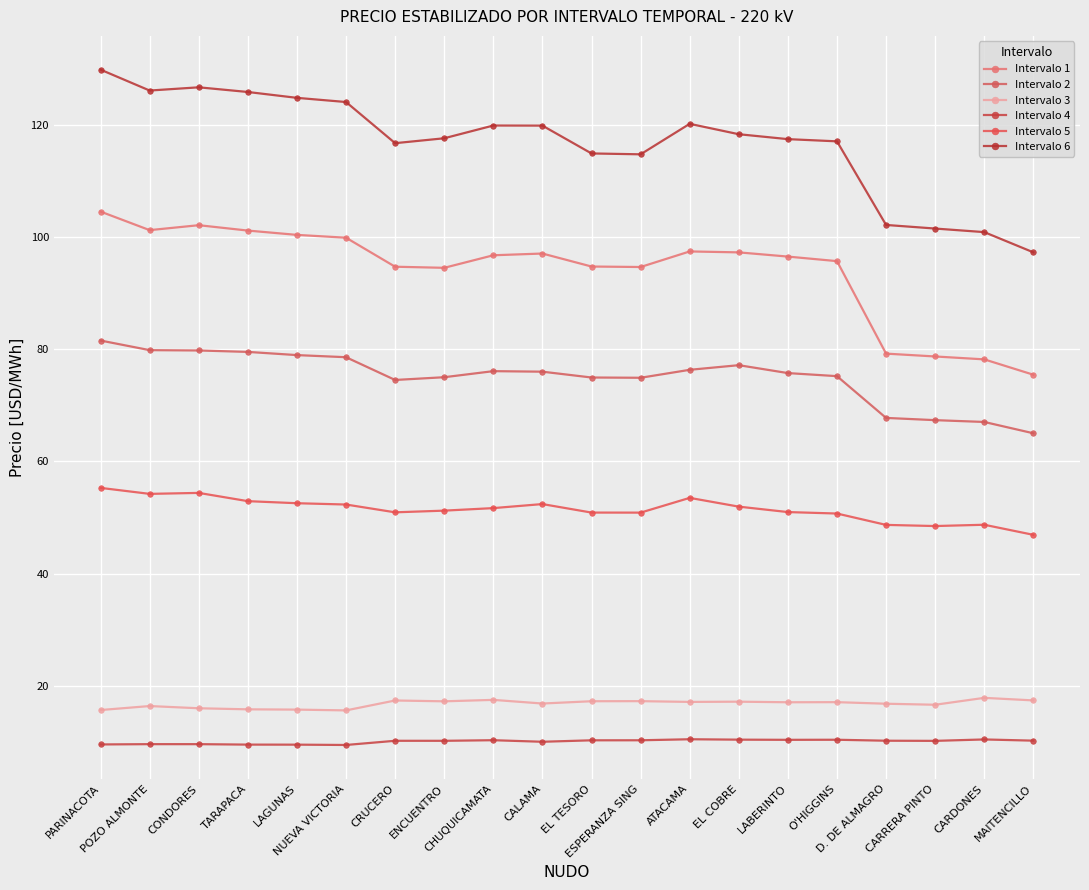

At which category is the sum across all series the highest?

PARINACOTA